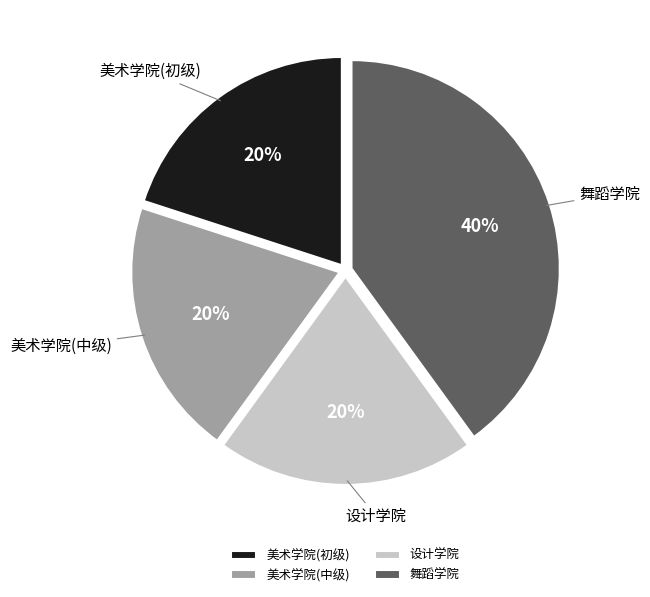

To the nearest percent, what is the difference between the 舞蹈学院 and 美术学院(中级) slice percentages?

20%